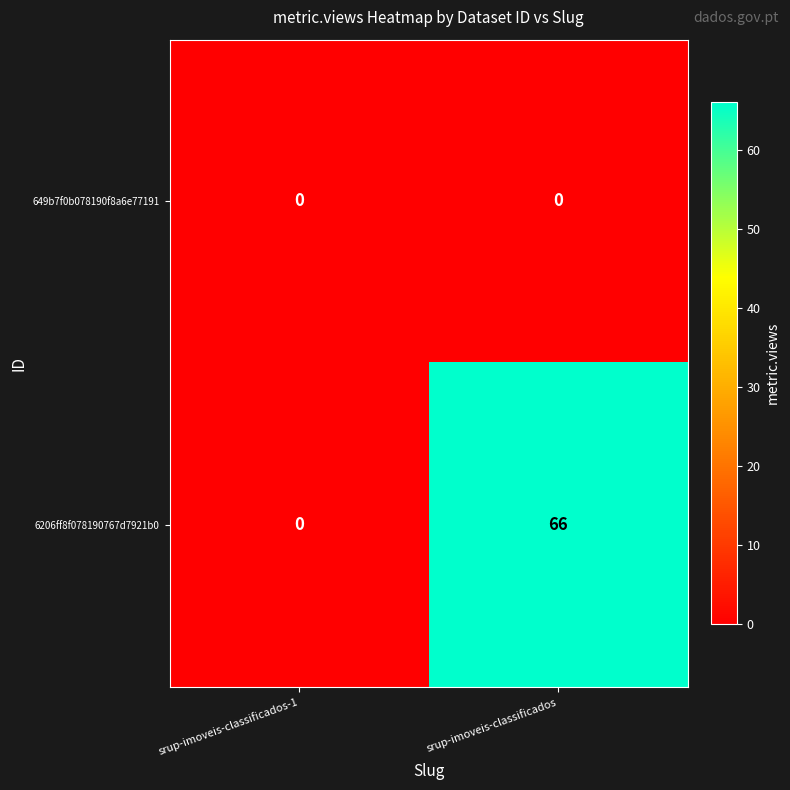

Reading left to right, extract all data points from this chart.

649b7f0b078190f8a6e77191: 0	0
6206ff8f078190767d7921b0: 0	66